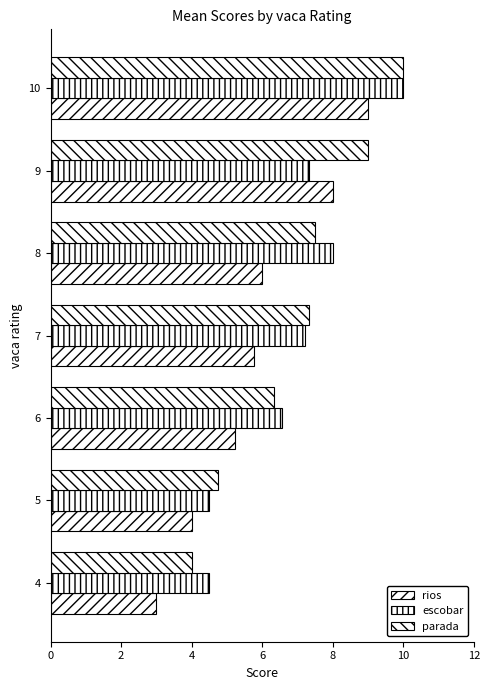

How many values in the rios series are below 5?

2